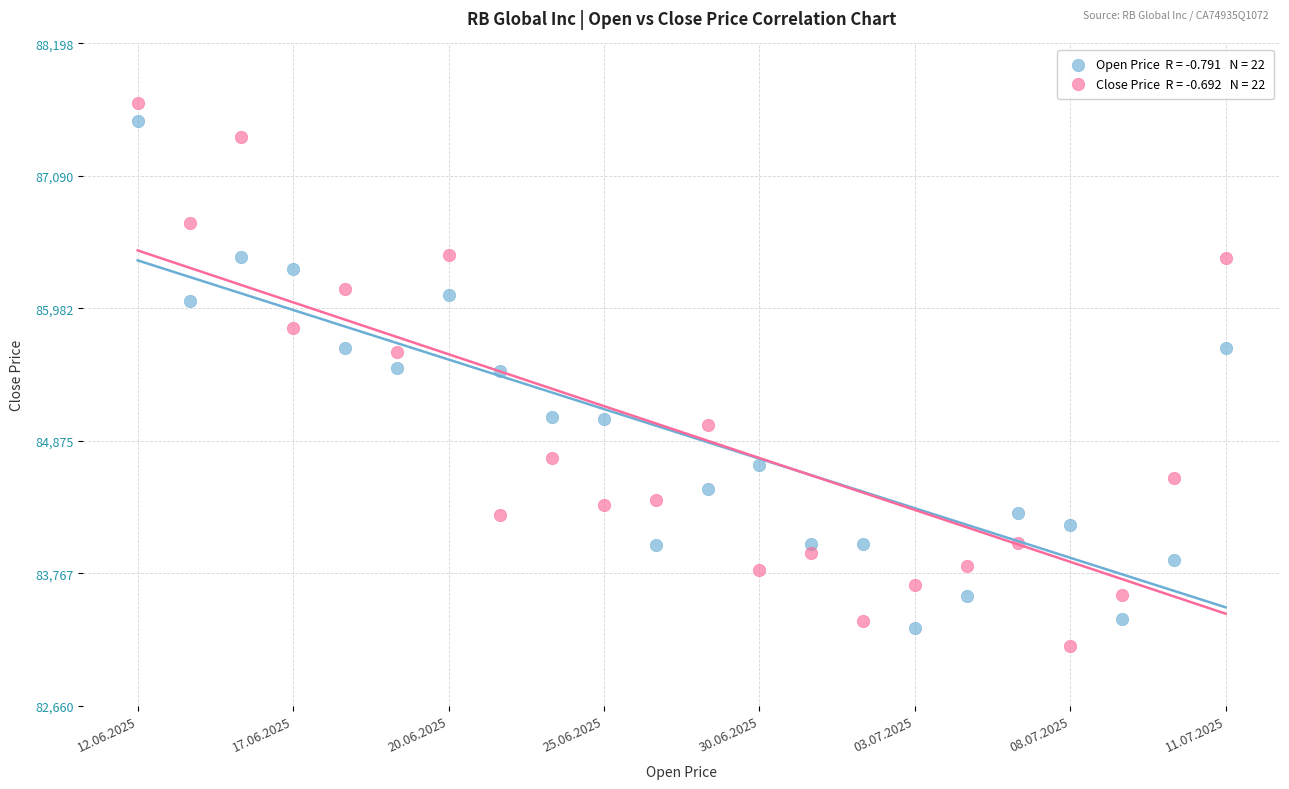

Across all data points, what is the range of Y values (max minus min)?

4538